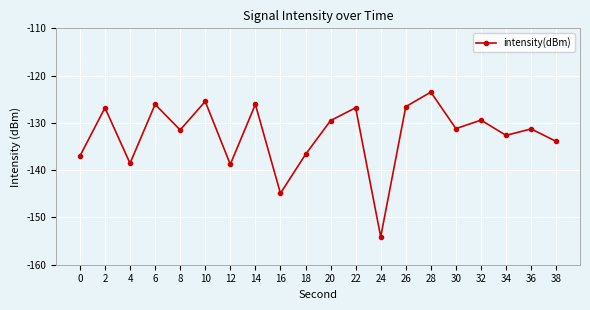

At which category does the chart reach its minimum across all series?

24